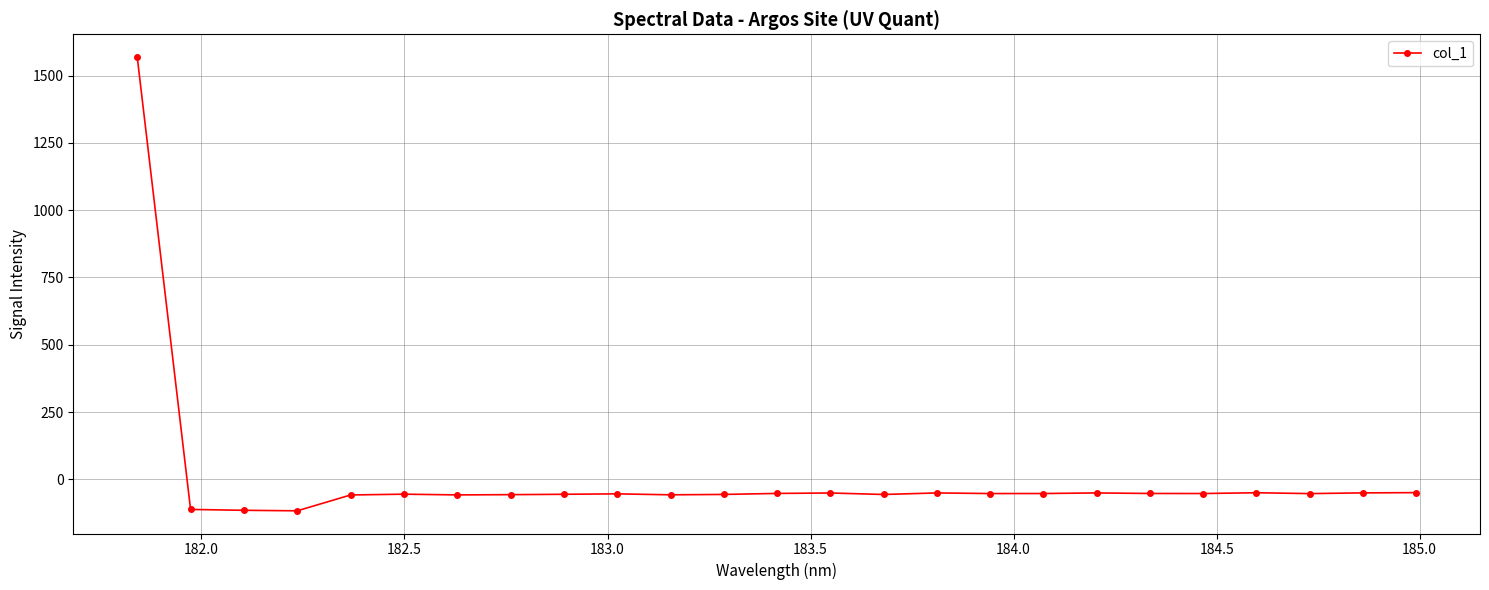

True or false: the data has more than 1 interior local peaks.

True